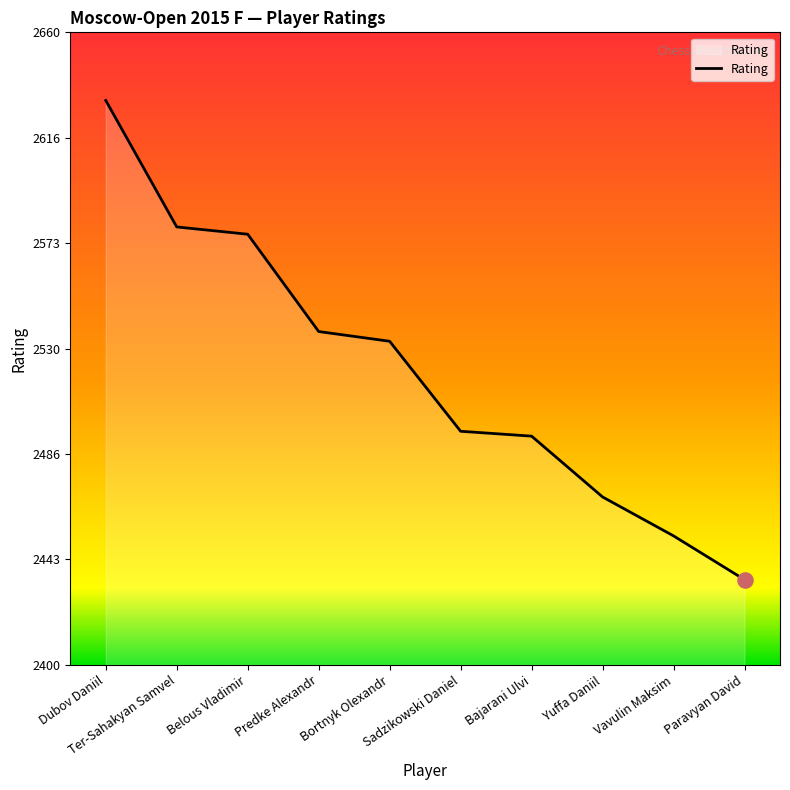

What is the change in value from Predke Alexandr to Yuffa Daniil?

-68